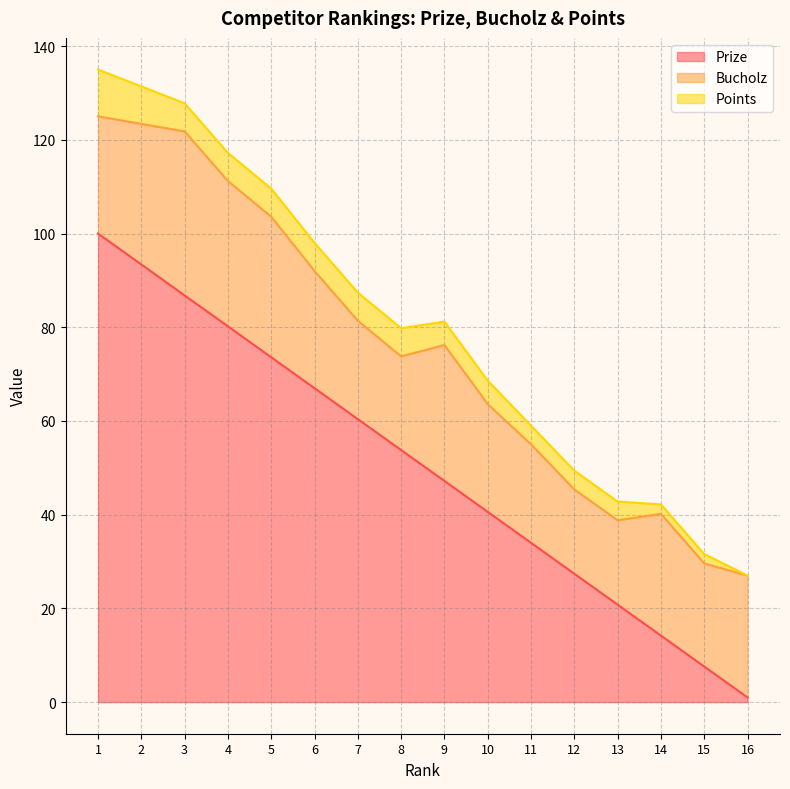

Rank the categories by Prize value from lowest to highest.

16, 15, 14, 13, 12, 11, 10, 9, 8, 7, 6, 5, 4, 3, 2, 1